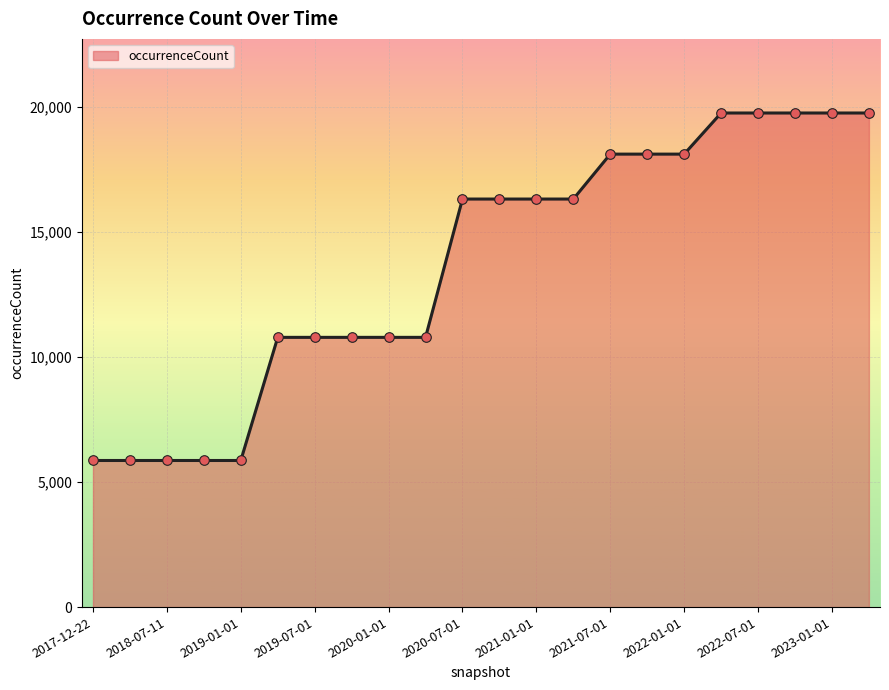

What is the difference between the maximum and minimum values?

13893